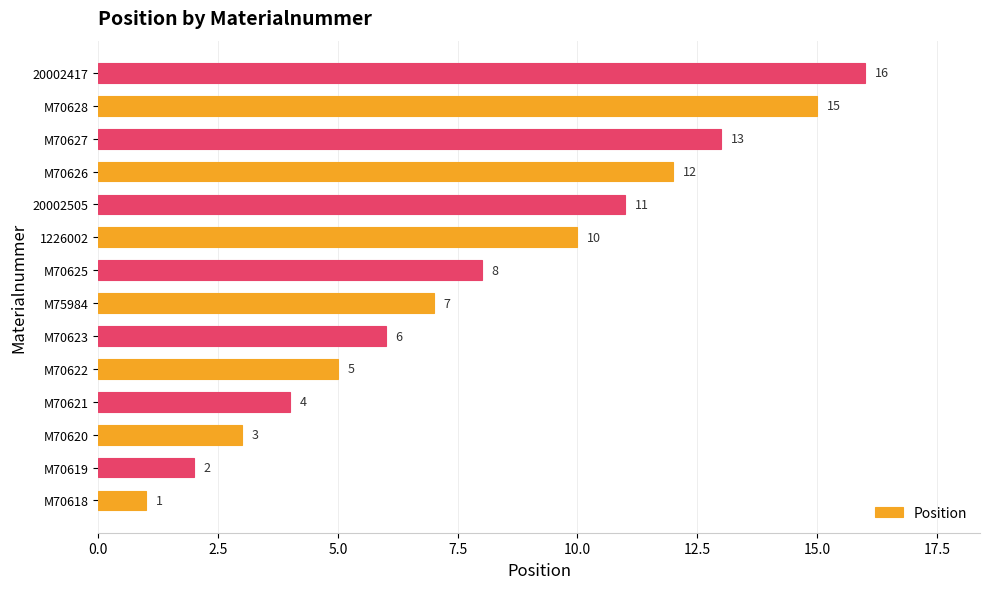

Reading top to bottom, list all the values displayed in this chart.

16	15	13	12	11	10	8	7	6	5	4	3	2	1